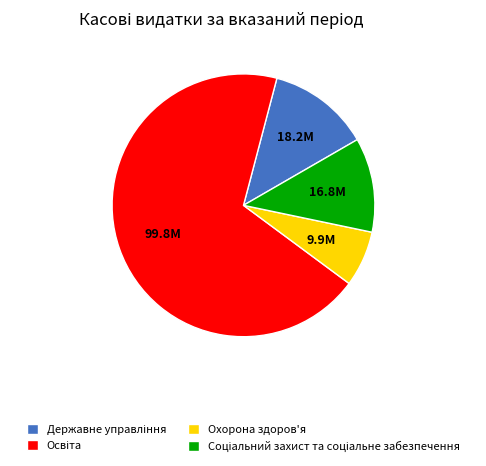

Does any single category account for the majority?

Yes